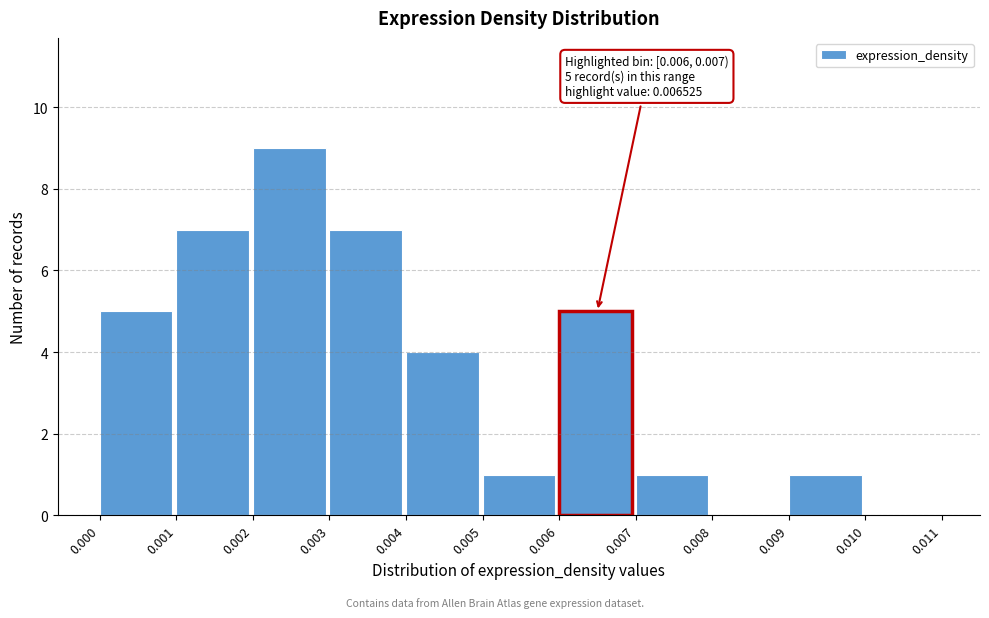

Over which range of the x-axis is the bar tallest?

0.002 to 0.003